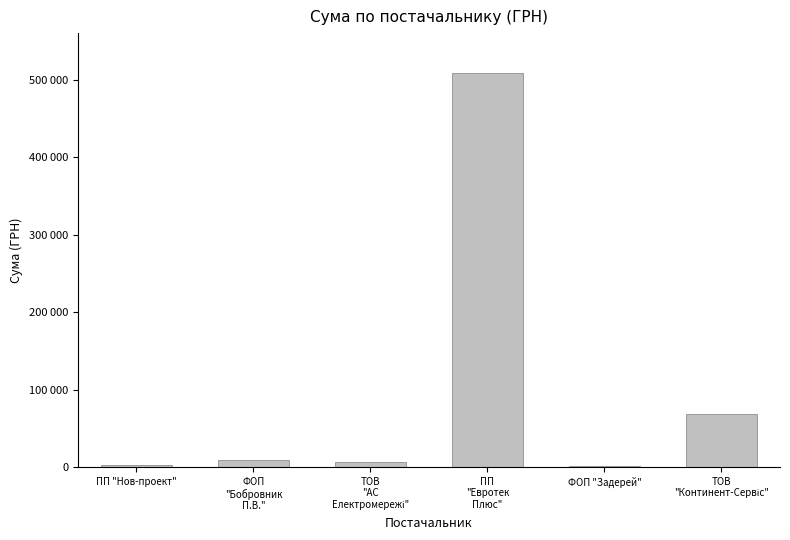

The chart shows a value of 7236.4 at ТОВ
"АС
Електромережі". True or false?

True